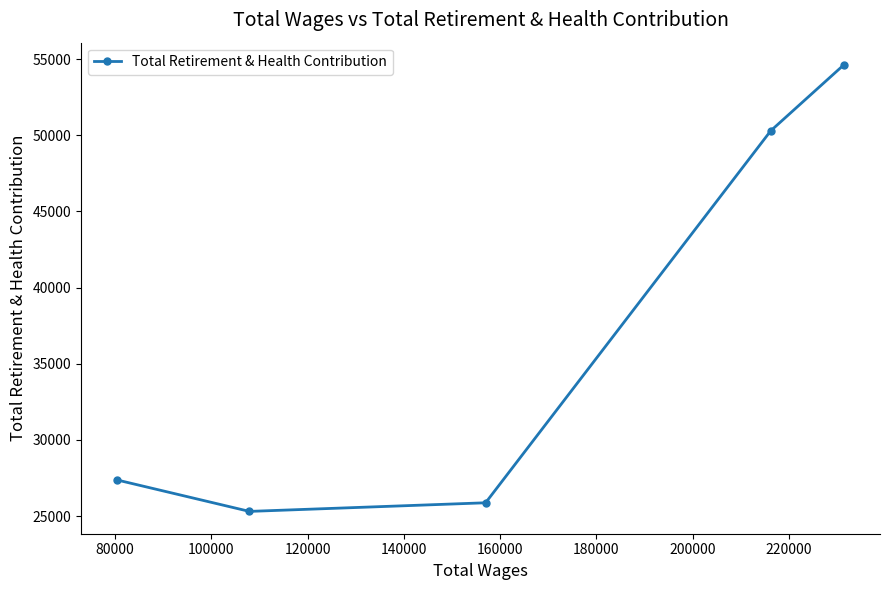

How many lines are shown in the chart?

1